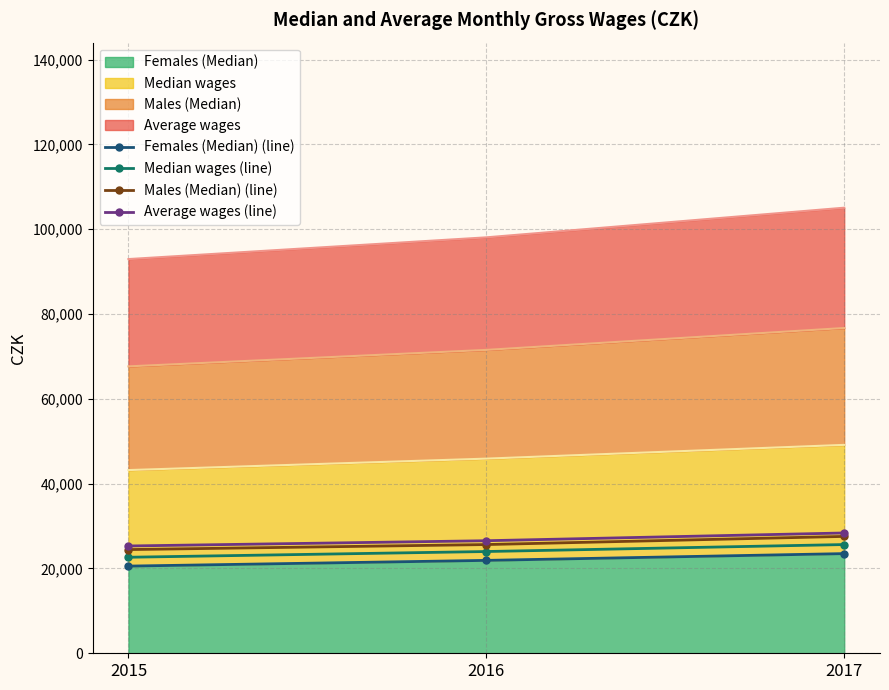

Is the value of Females (Median) (line) at 2017 greater than the value of Median wages (line) at 2017?

No